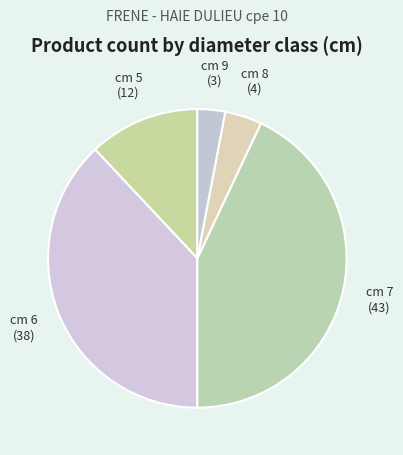

True or false: cm 7 accounts for 31% of the total.

False